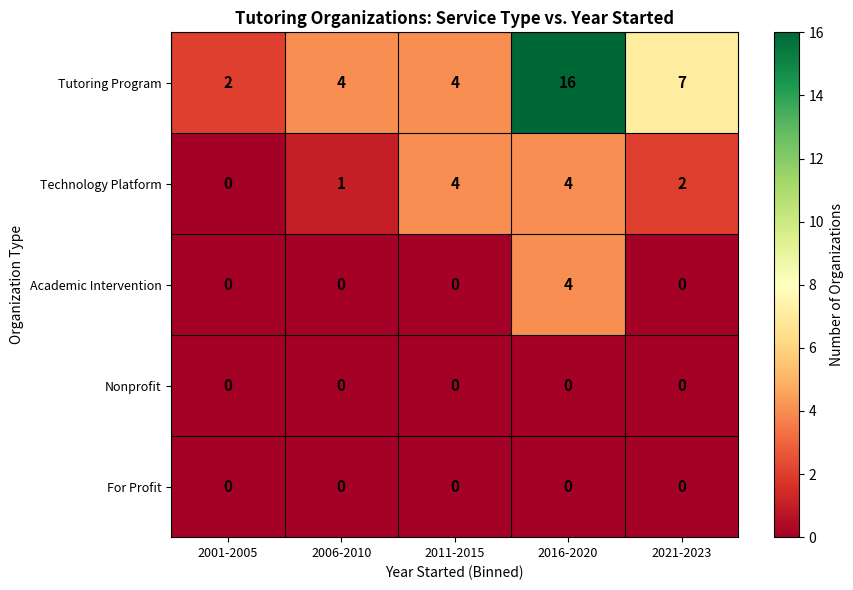

The value of Technology Platform at 2006-2010 is 1. True or false?

True